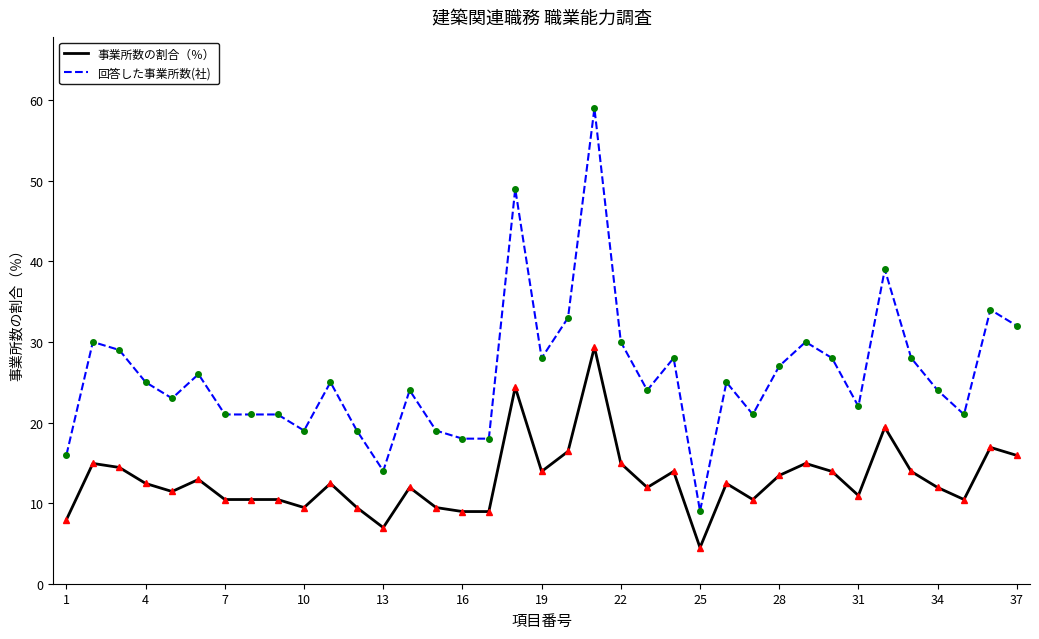

What is the difference between the second highest and second lowest values in the 事業所数の割合（％） series?

17.4